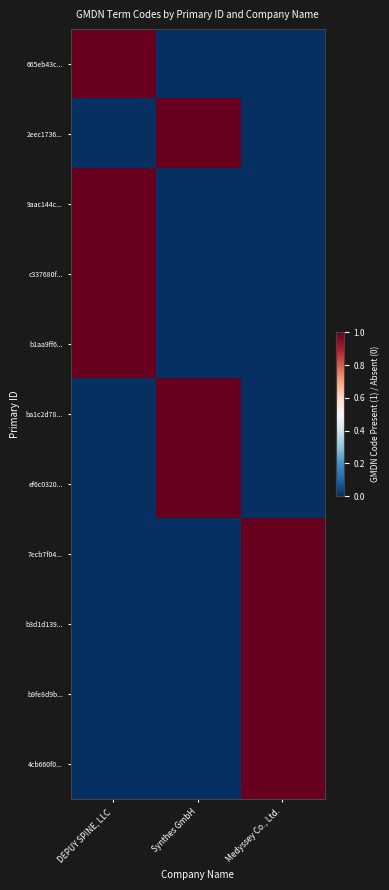

At how many categories does at least one series exceed 0?

3